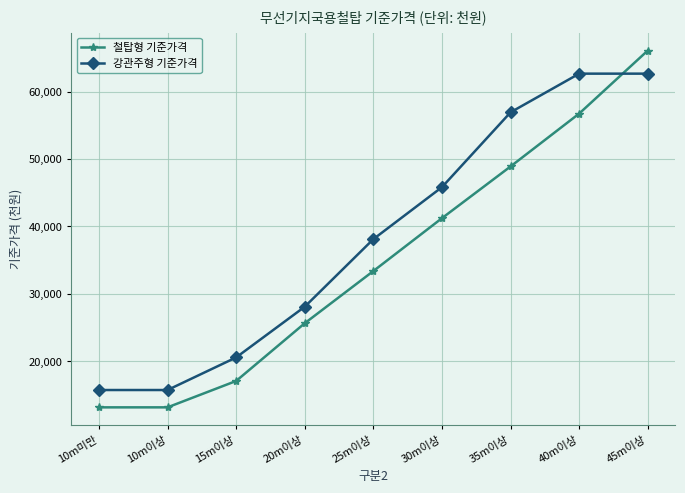

How many values in the 철탑형 기준가격 series are below 33390?

4